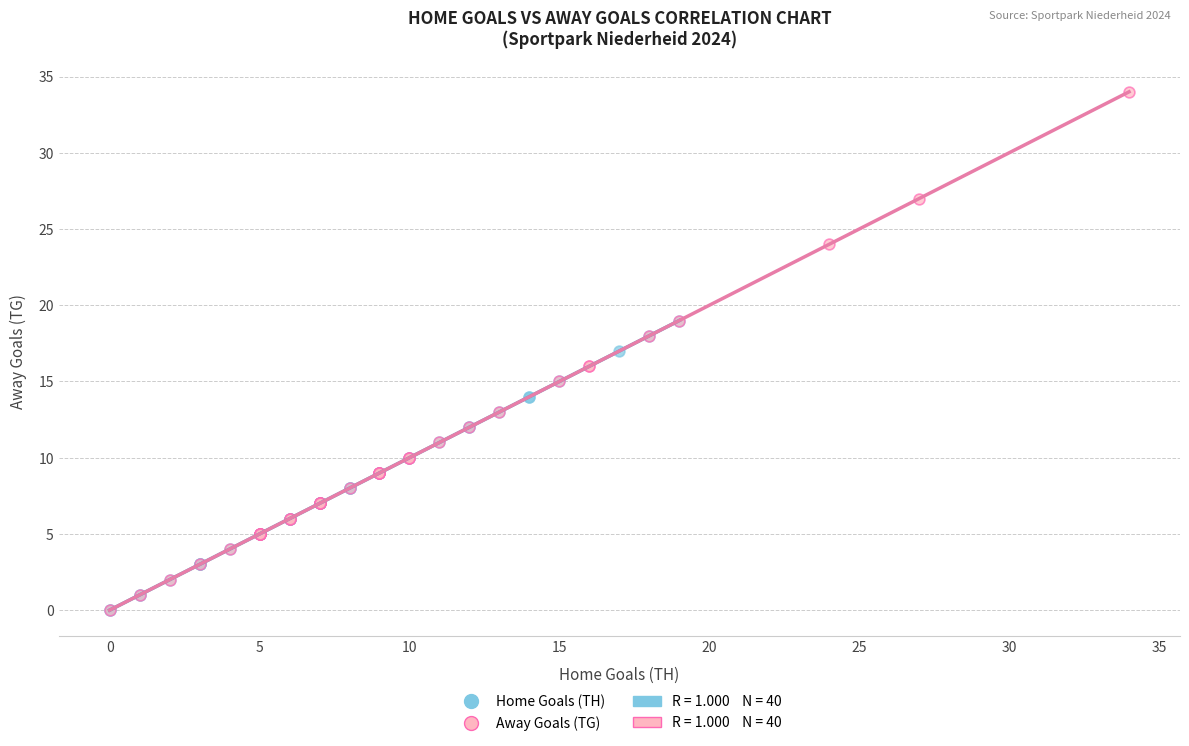

Which series contains the highest Y value?

Away Goals (TG)